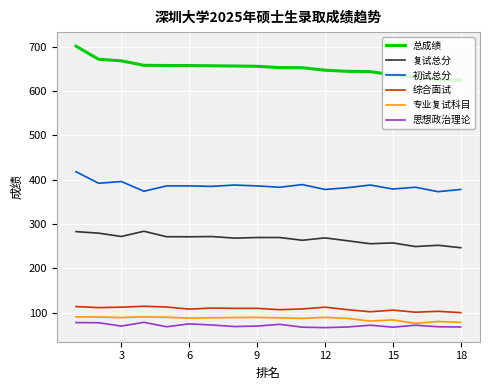

In 思想政治理论, how many points are lower than both neighbors (excluding endpoints)?

5